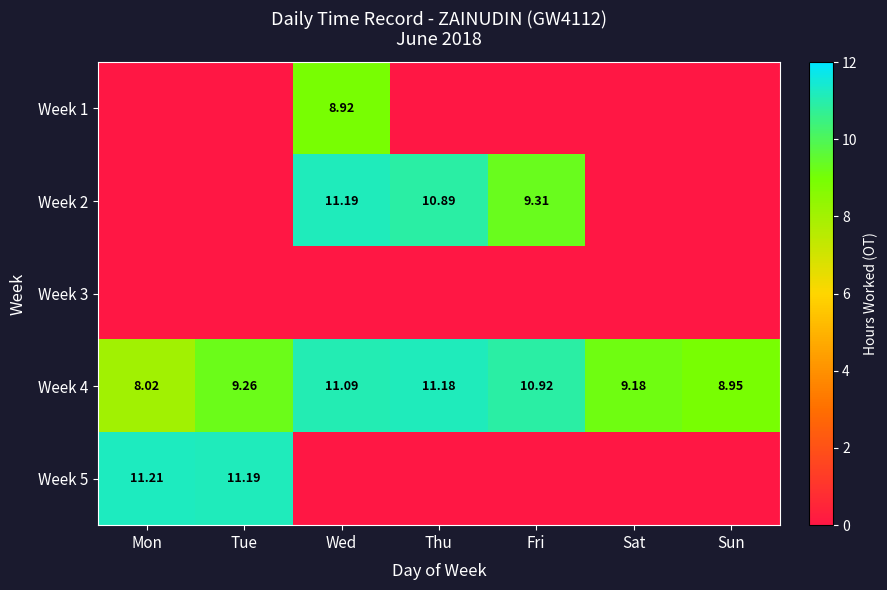

What is the maximum value for Week 4?

11.2